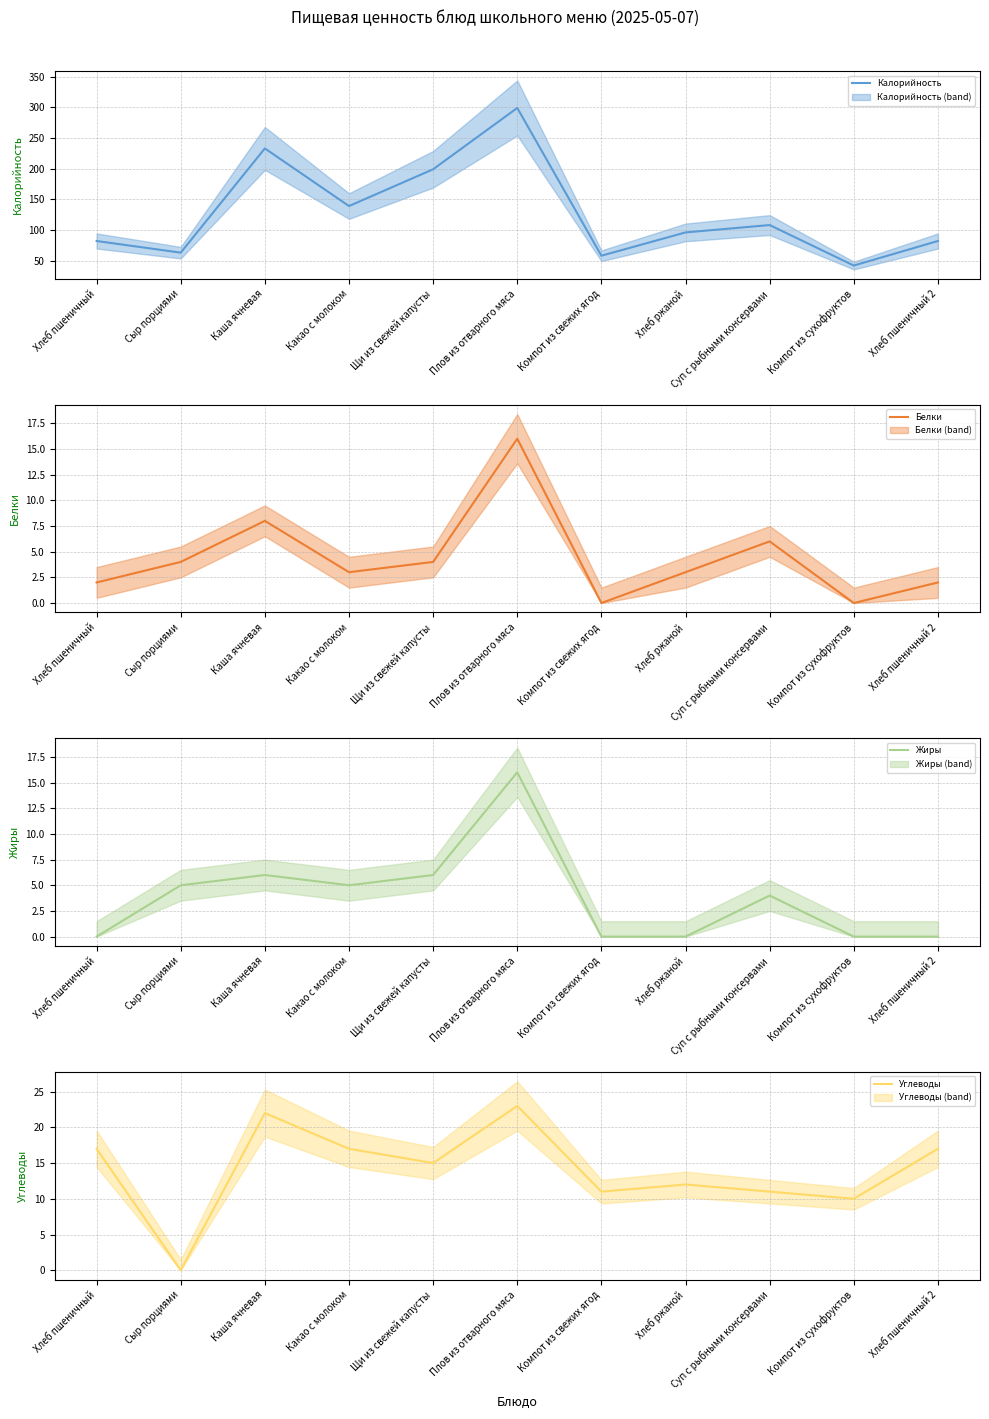

What is the sum of the Белки (mean) values at Каша ячневая and Какао с молоком?

11